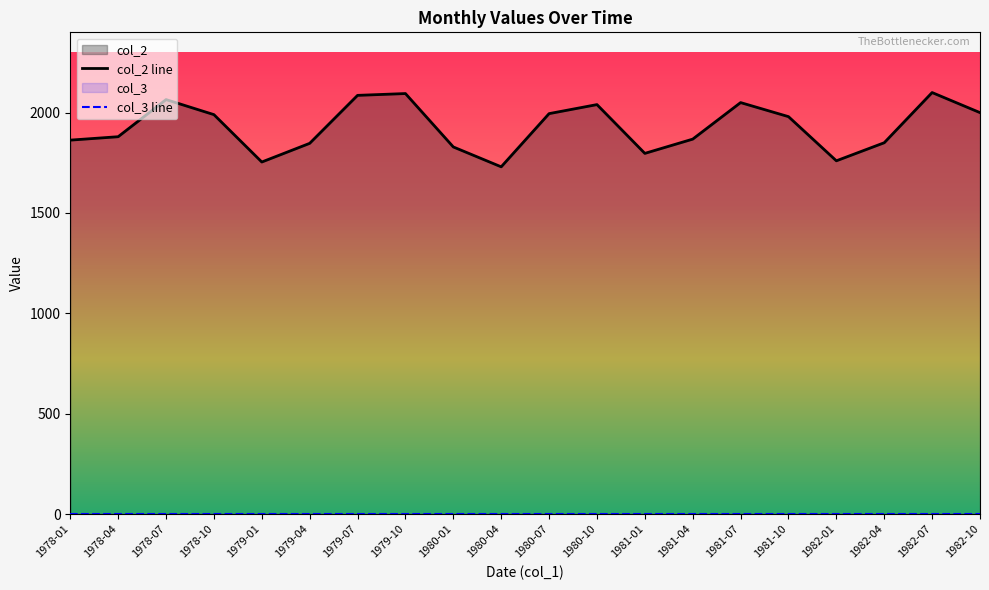

At which category is the sum across all series the highest?

1982-07